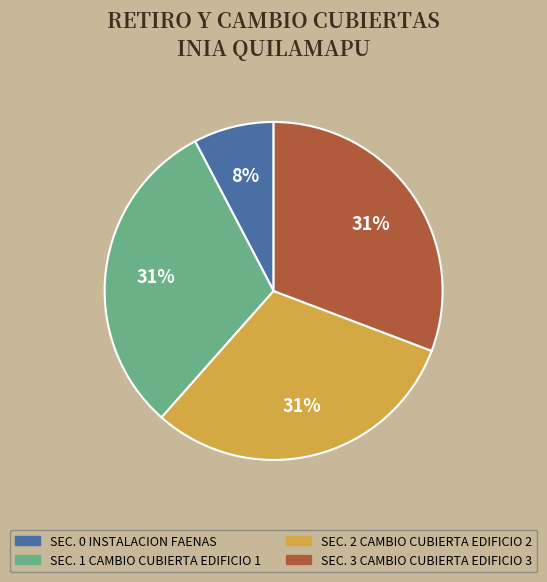

Is the sum of SEC. 3 CAMBIO CUBIERTA EDIFICIO 3 and SEC. 0 INSTALACION FAENAS greater than half?

No